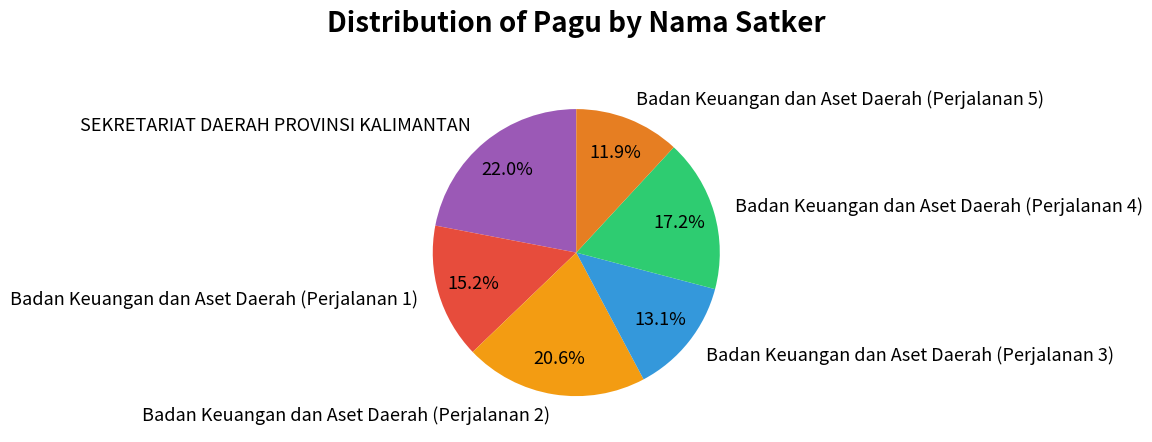

How many slices are in this pie chart?

6